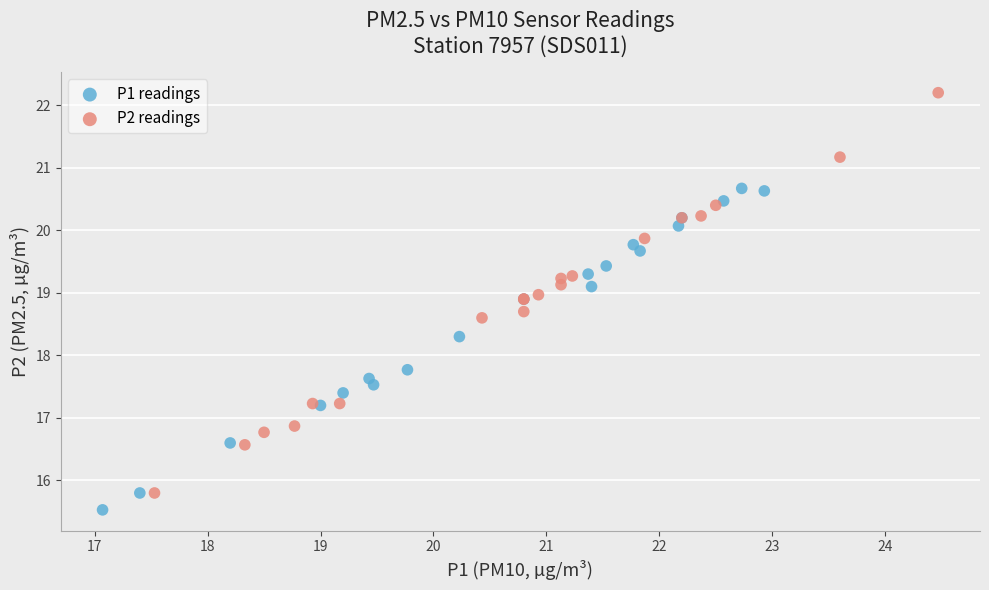

Which series reaches the maximum Y coordinate?

P2 readings